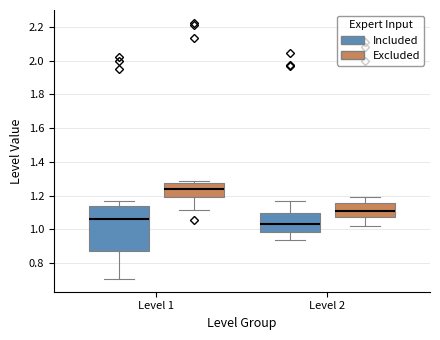

Reading left to right, read every box against the y-axis: the position of its median line, the range the box covers, and the ends of its whiskers. The values are not printed on the chart, so give them approximately, as read against the axis.

Level 1 (Included): median 1.06, box 0.88 to 1.14, whiskers 0.70 to 1.16
Level 1 (Excluded): median 1.24, box 1.20 to 1.28, whiskers 1.12 to 1.28 (just above the box's upper edge)
Level 2 (Included): median 1.04, box 0.98 to 1.10, whiskers 0.94 to 1.18
Level 2 (Excluded): median 1.12, box 1.08 to 1.16, whiskers 1.02 to 1.18